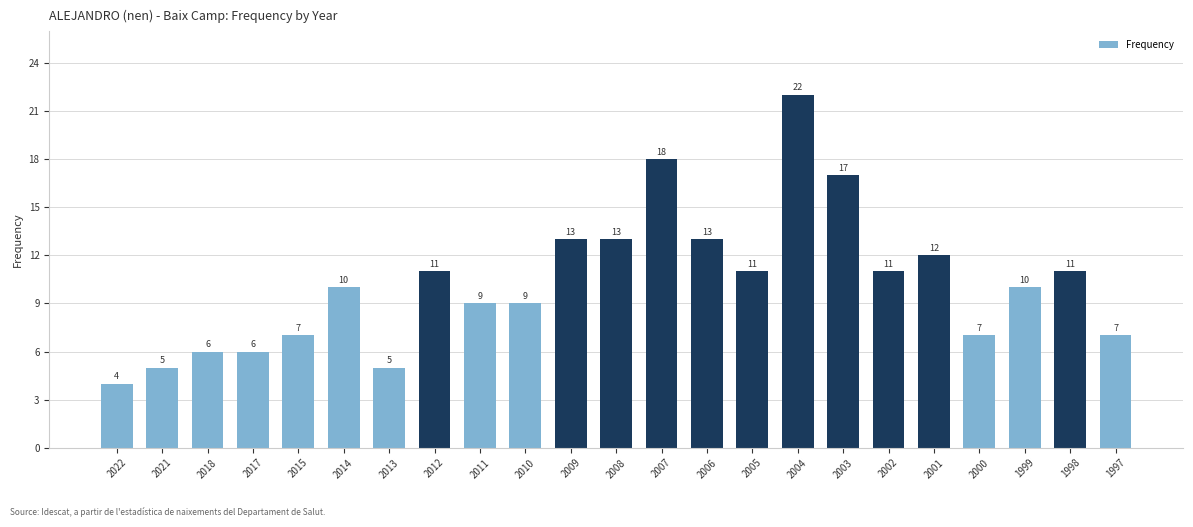

What is the change in value from 2011 to 2001?

+3